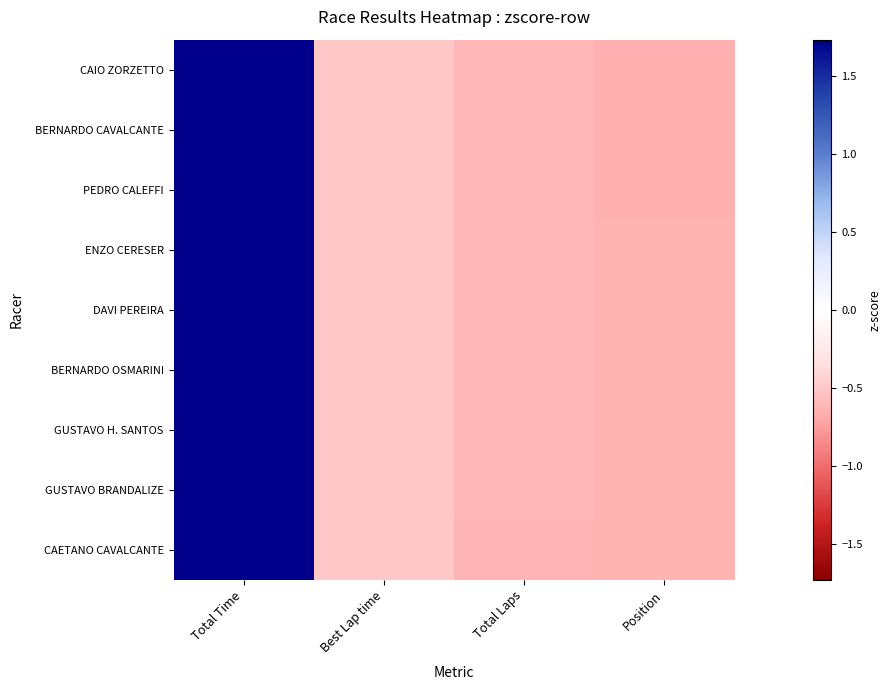

Count the number of categories in the chart.

4